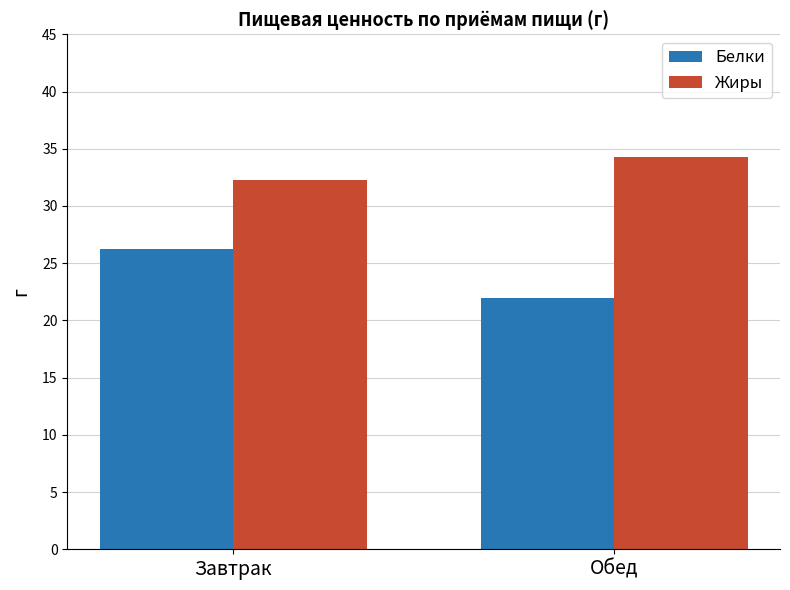

Does the chart contain stacked bars?

No